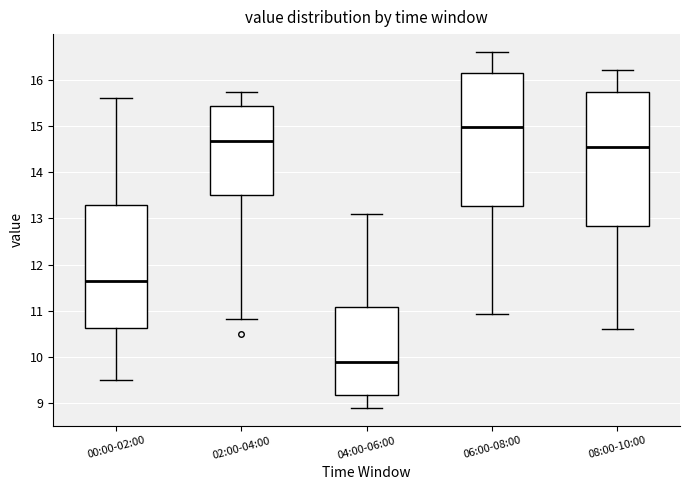

Which box has the lowest median line?

04:00-06:00